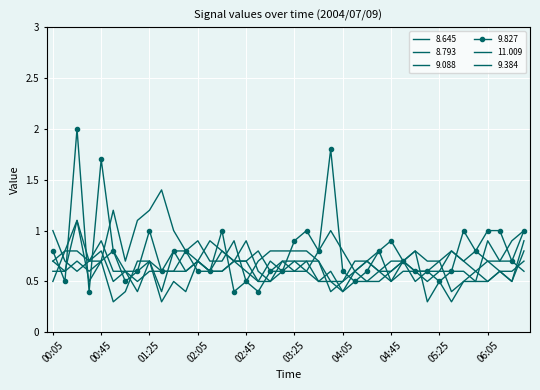

List the labels in order of 9.827 value, largest first.

00:25, 03:55, 00:45, 01:25, 02:25, 03:35, 05:45, 06:05, 06:15, 06:35, 03:25, 04:45, 00:05, 00:55, 01:45, 01:55, 03:45, 04:35, 05:55, 04:55, 06:25, 01:15, 01:35, 02:05, 02:15, 03:05, 03:15, 04:05, 04:25, 05:05, 05:15, 05:35, 00:15, 01:05, 02:45, 04:15, 05:25, 00:35, 02:35, 02:55